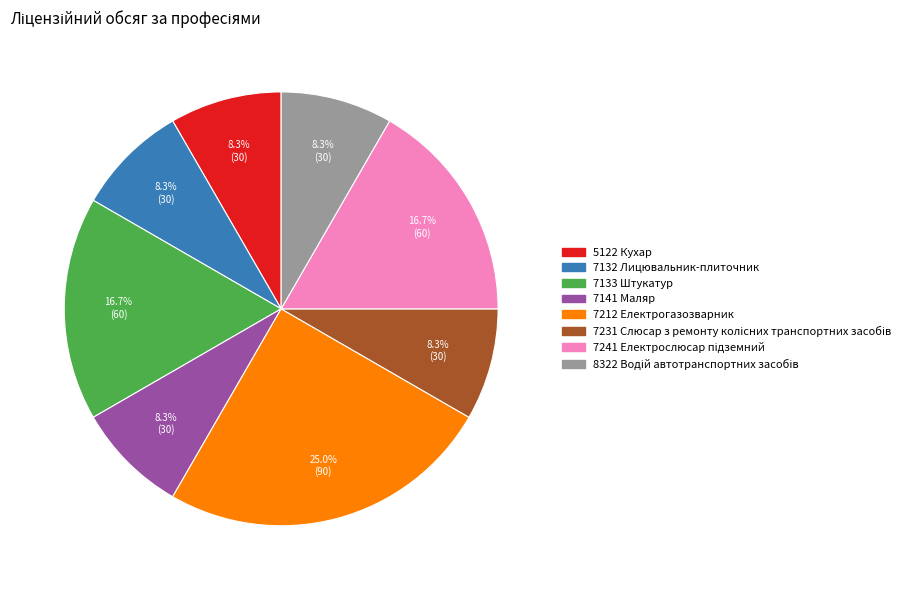

Between 7212 Електрогазозварник and 5122 Кухар, which is larger?

7212 Електрогазозварник